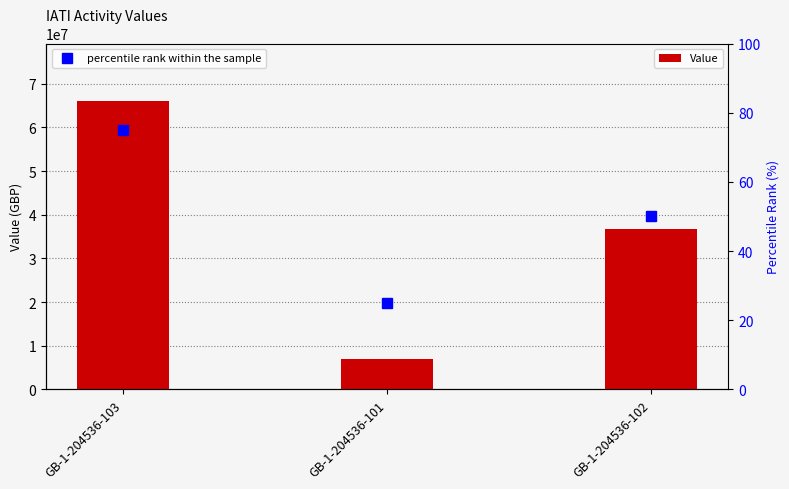

What is the total value across all series at GB-1-204536-101?

7000025